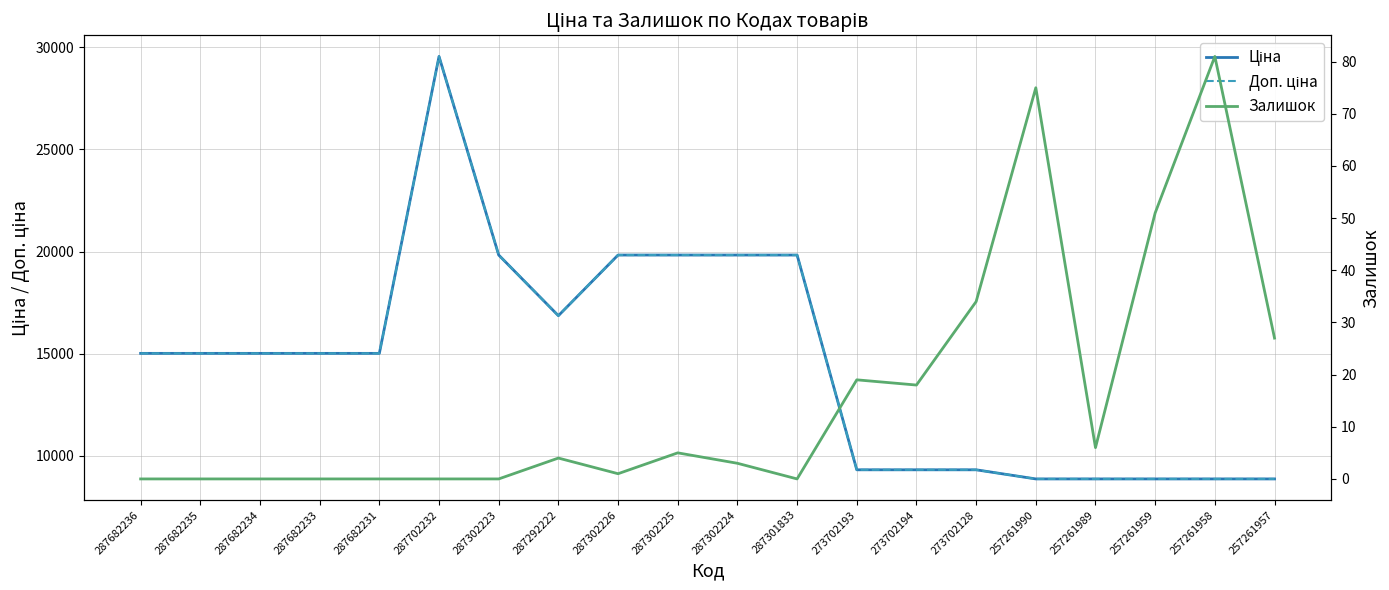

What position from the right is 273702128?

6